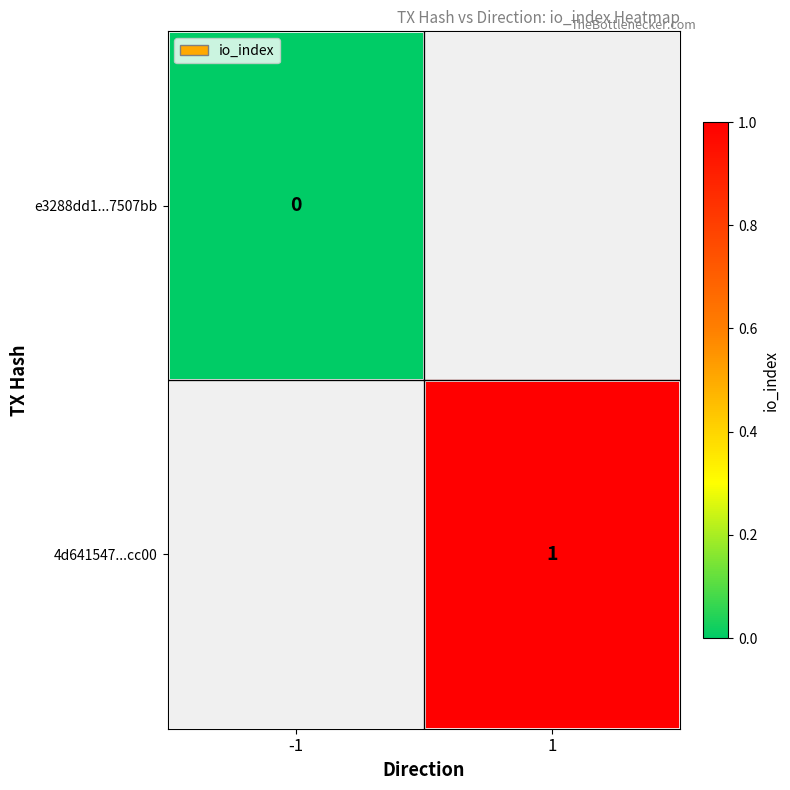

Is the value of e3288dd1...7507bb at -1 greater than the value of 4d641547...cc00 at 1?

No